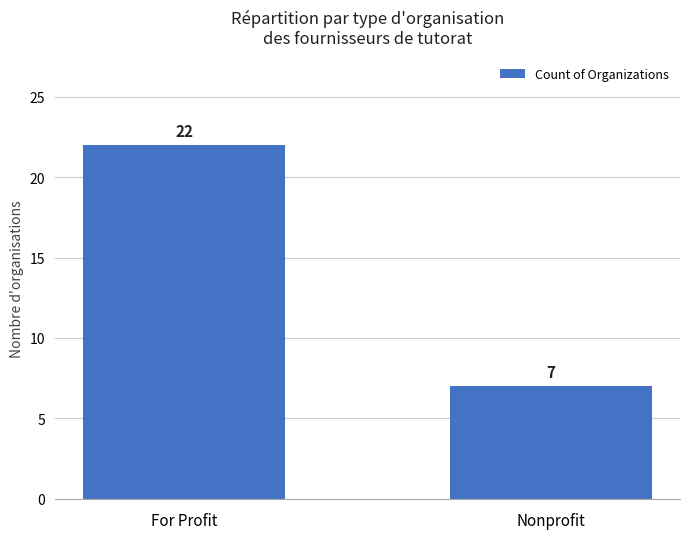

Between For Profit and Nonprofit, which is larger?

For Profit